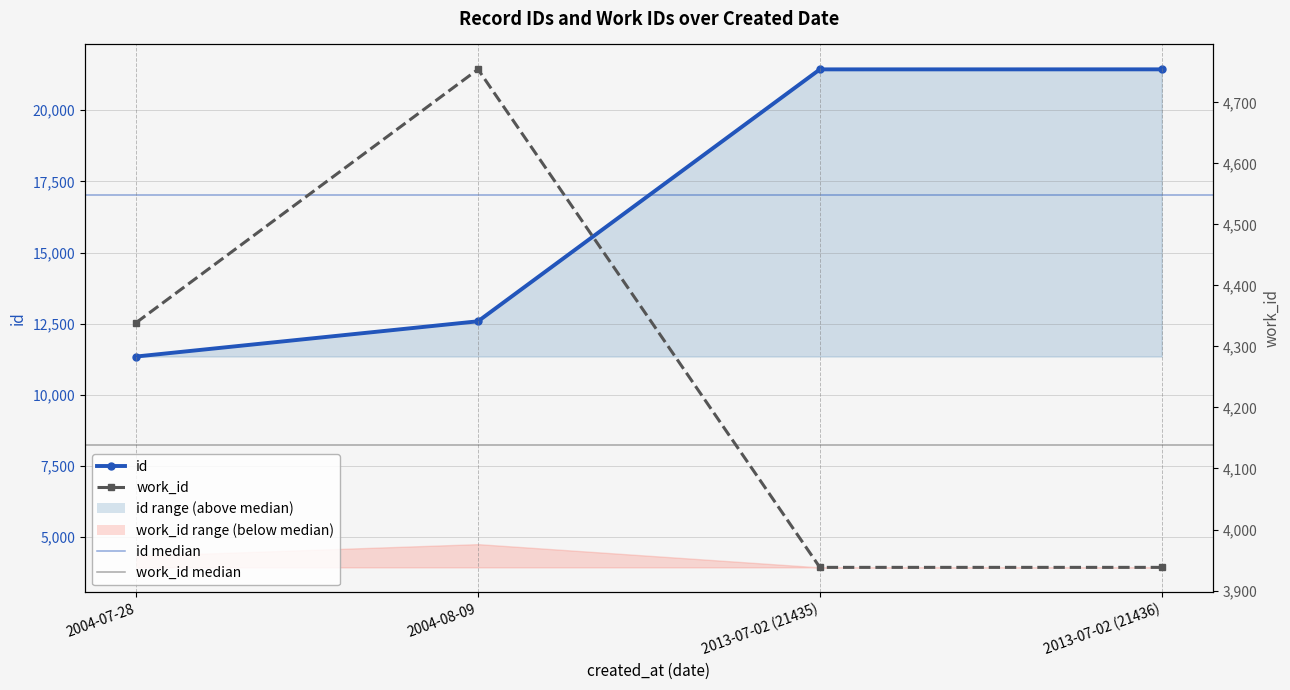

How many data points does each series have?

4